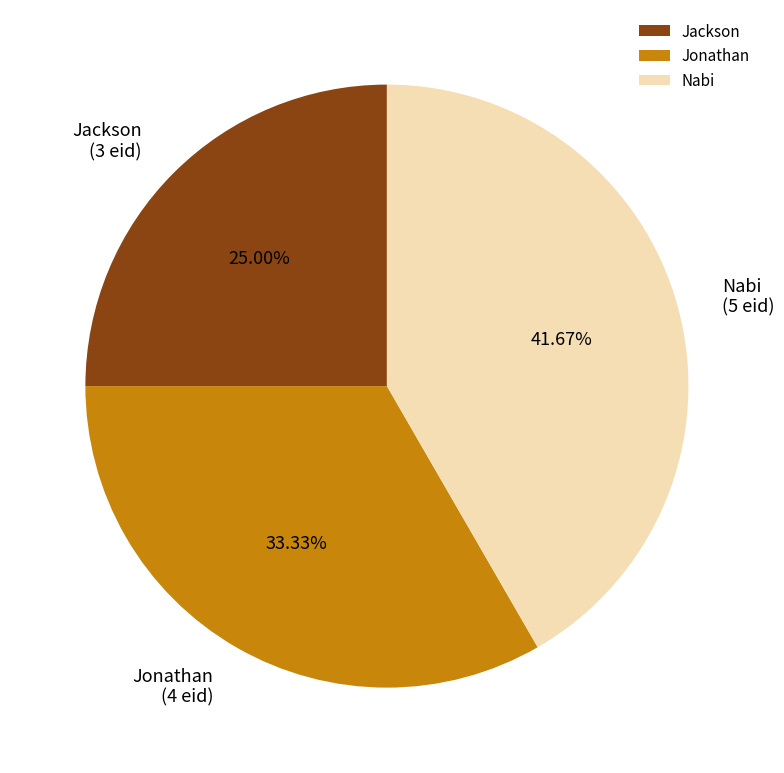

To the nearest percent, what portion does Jonathan represent?

33%